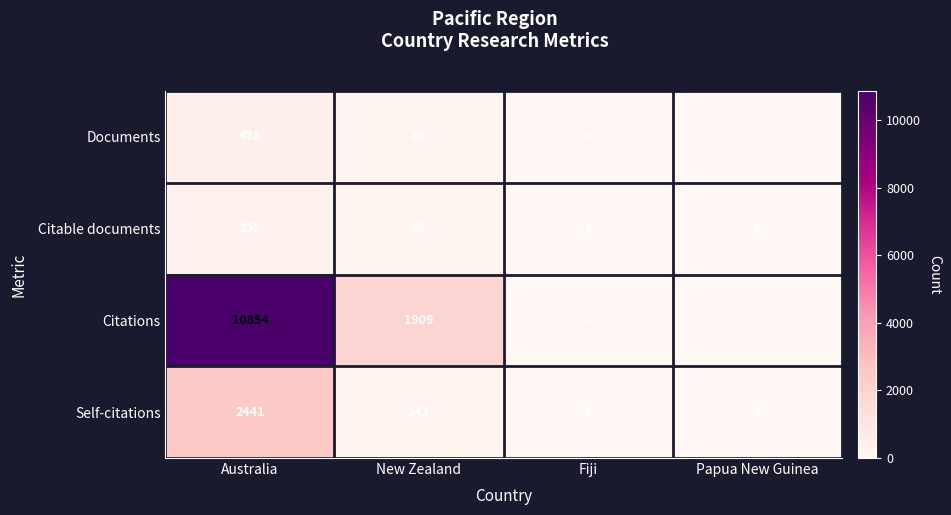

The Documents series shows 1 at Papua New Guinea. True or false?

True